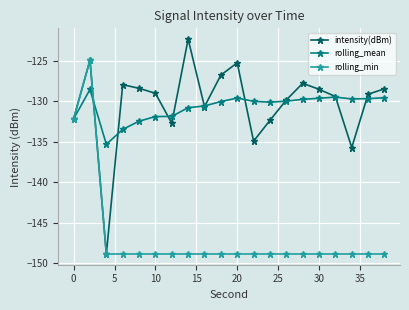

Which series ends up on top after the final intersection of rolling_min and rolling_mean?

rolling_mean